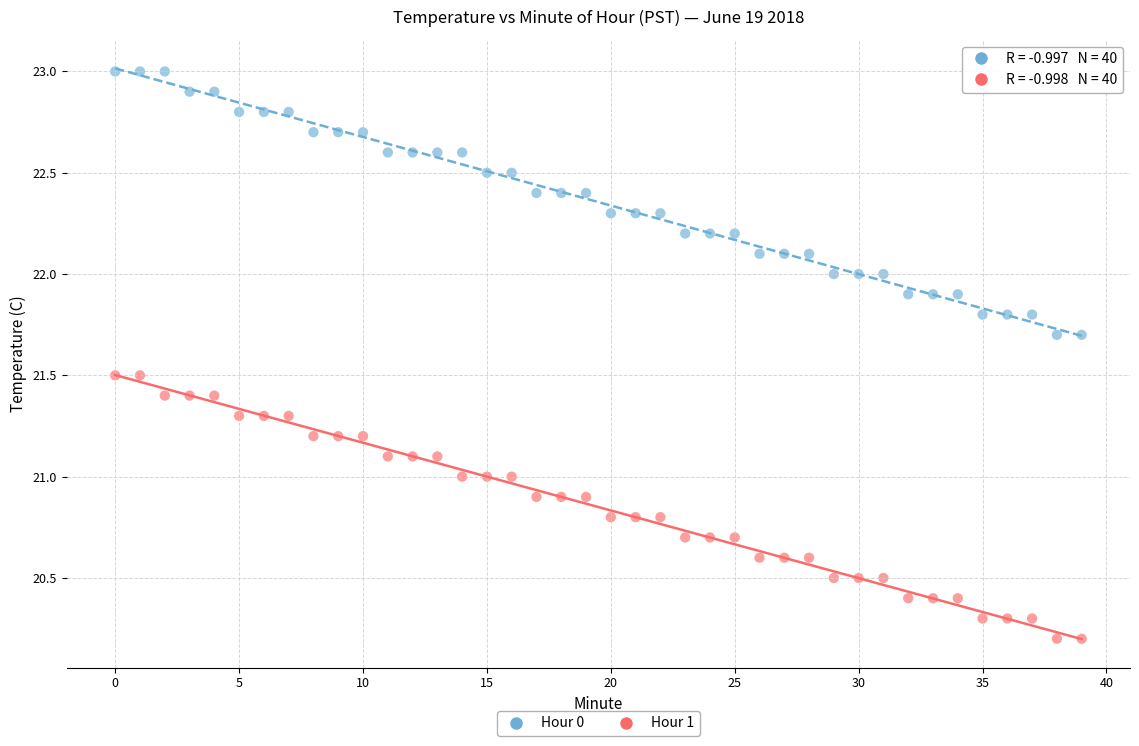

Across all data points, what is the range of Y values (max minus min)?

2.8